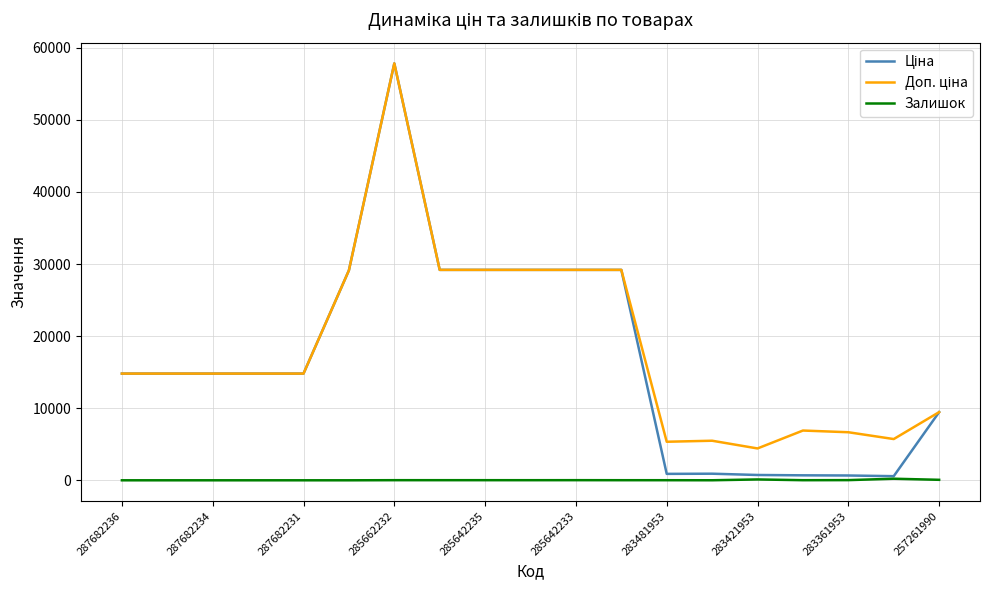

How many lines are shown in the chart?

3